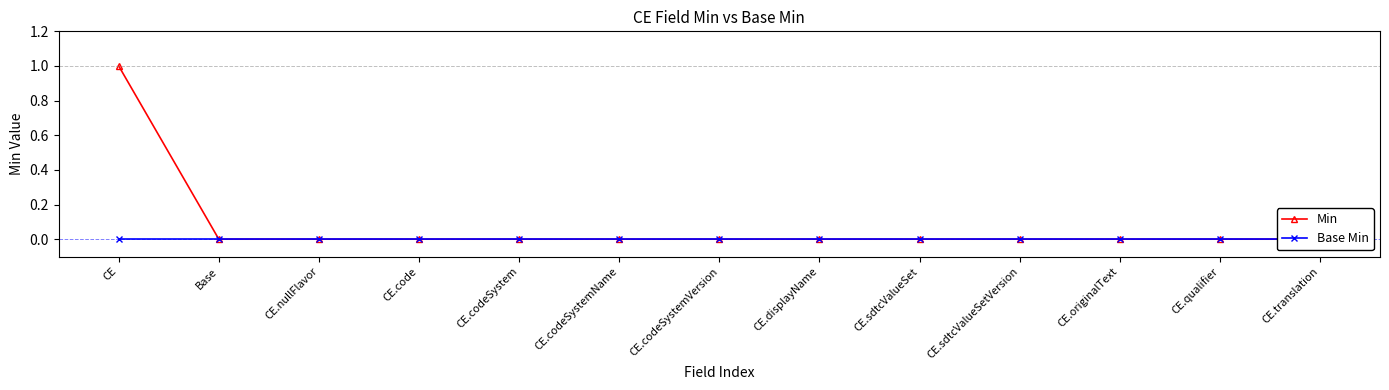

At which label is Base Min closest to 0?

CE